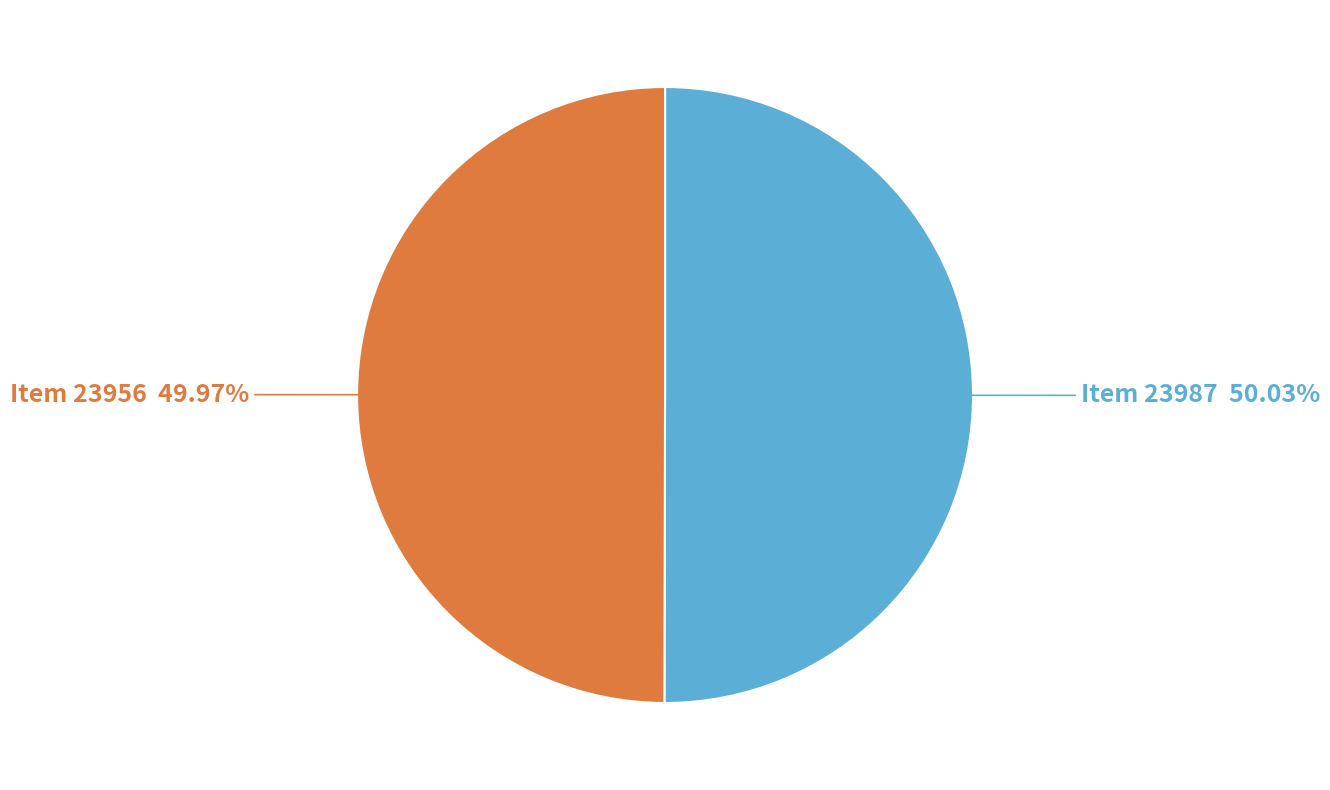

Combined, do Item 23987 and Item 23956 account for over 50%?

Yes